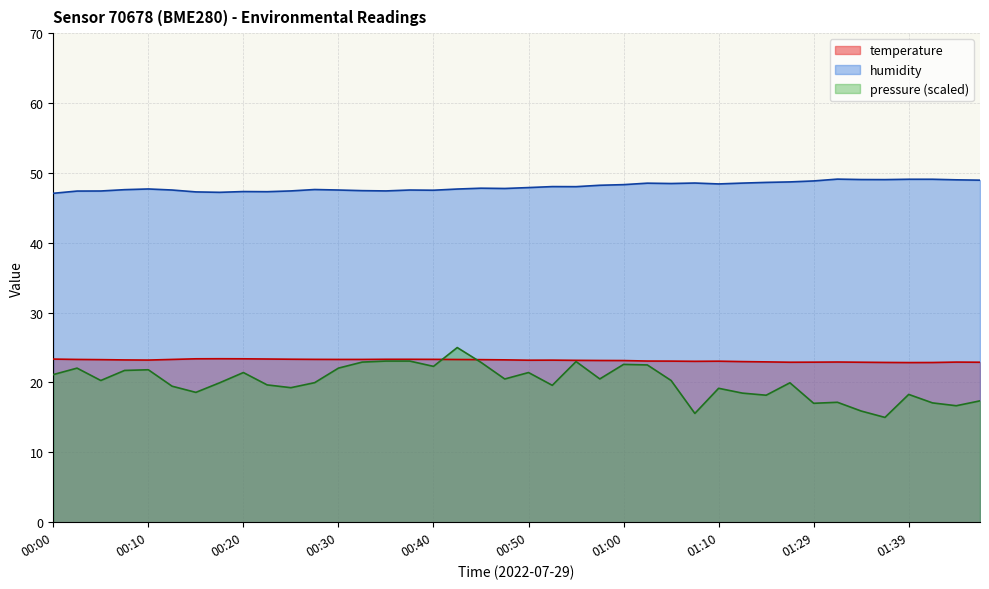

List the series in order of their overall mean, lowest first.

temperature, humidity